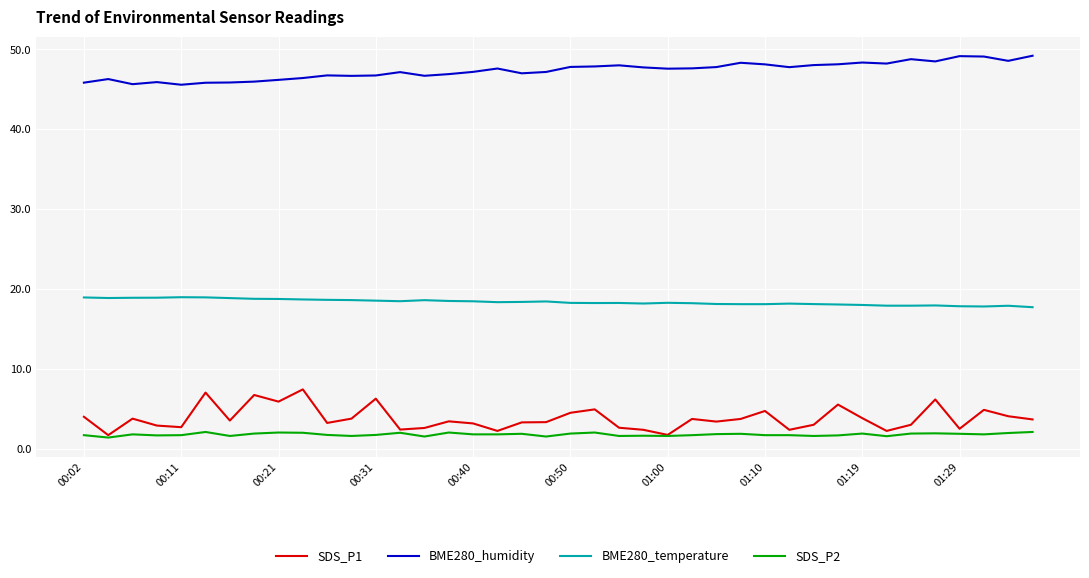

True or false: BME280_temperature and SDS_P1 intersect in this chart.

False